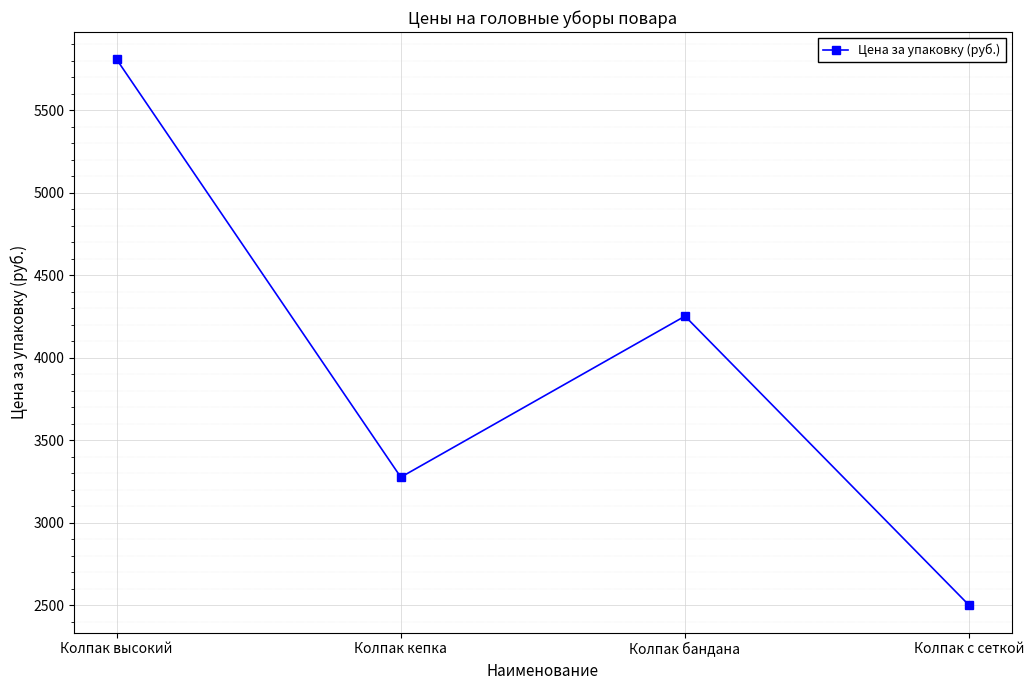

What is the average value?

3959.1